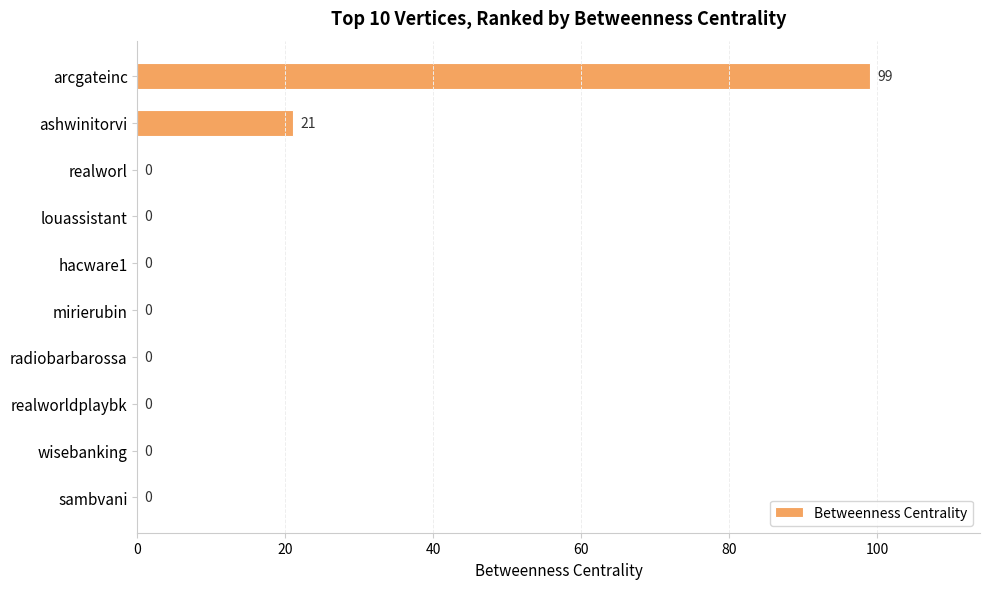

What is the sum of all values?

120